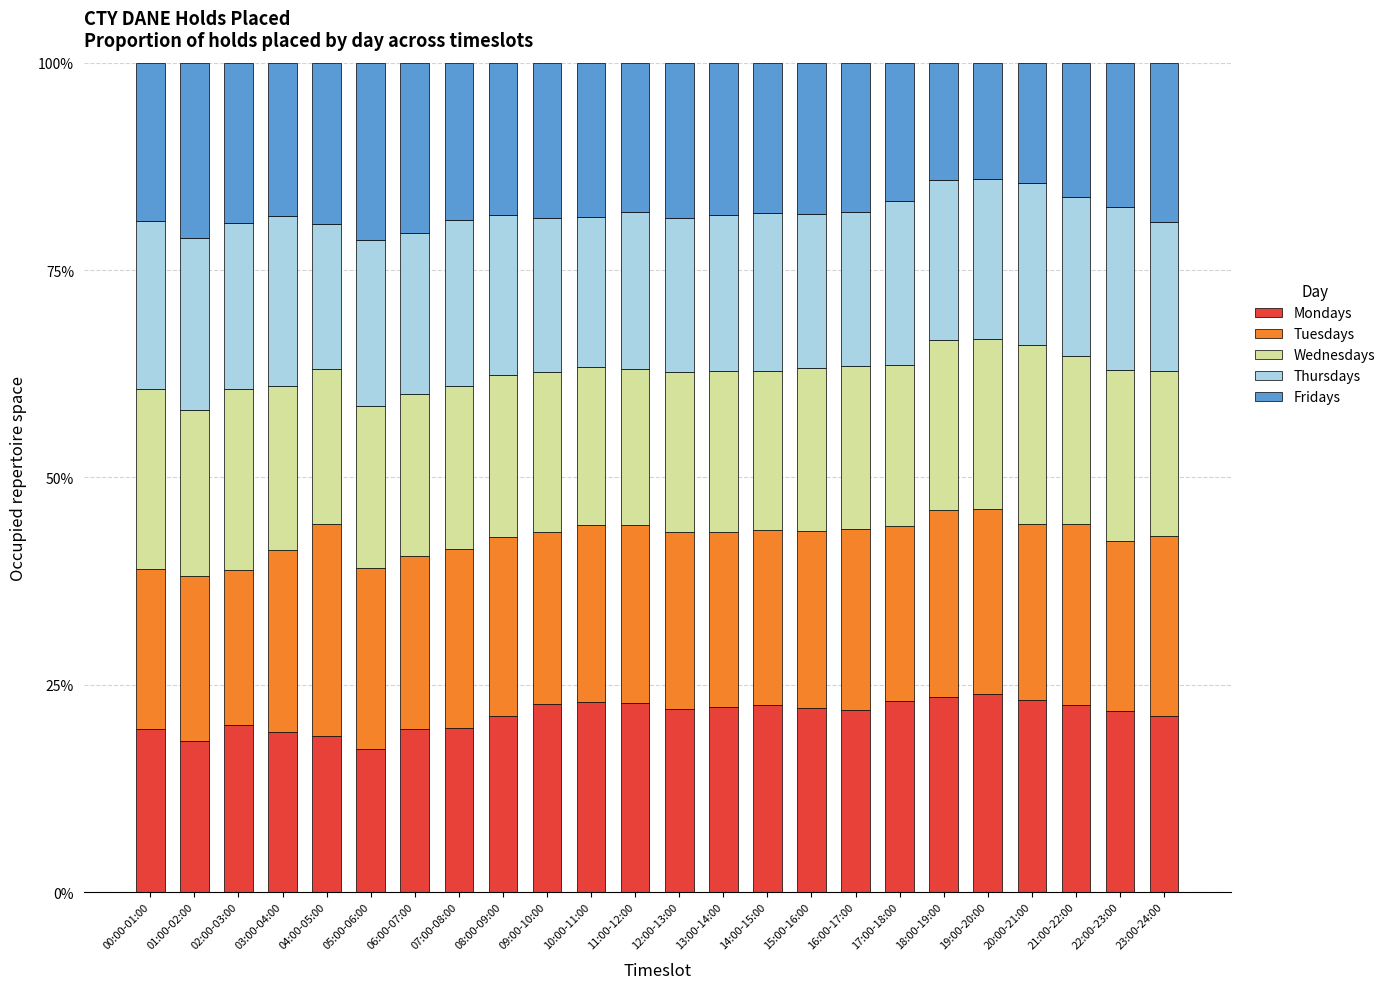

What is the total value across all series at 08:00-09:00?

100.0